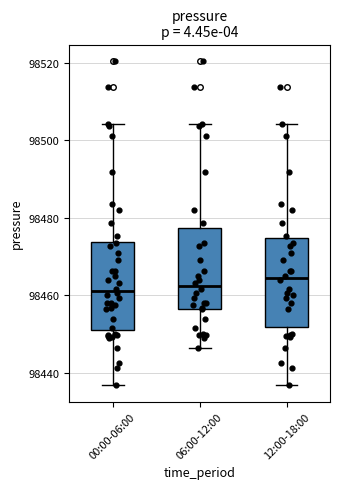

Where does the lower whisker of the box for 06:00-12:00 end on the y-axis? The values are not printed on the chart, so give them approximately, as read against the axis.

98446